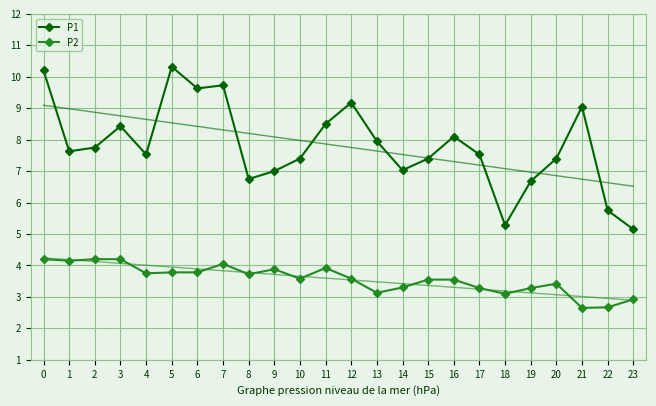

Is the value of P2 at 6 greater than the value of P1 at 7?

No